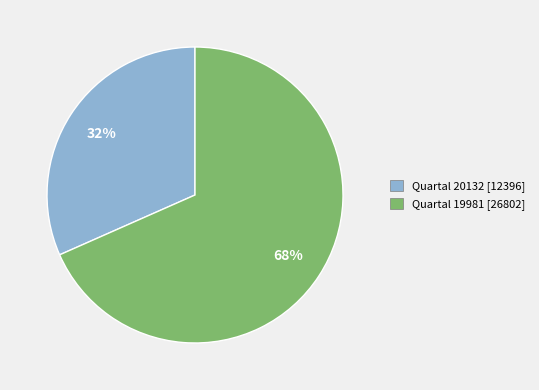

Which slice is the smallest?

Quartal 20132 [12396]